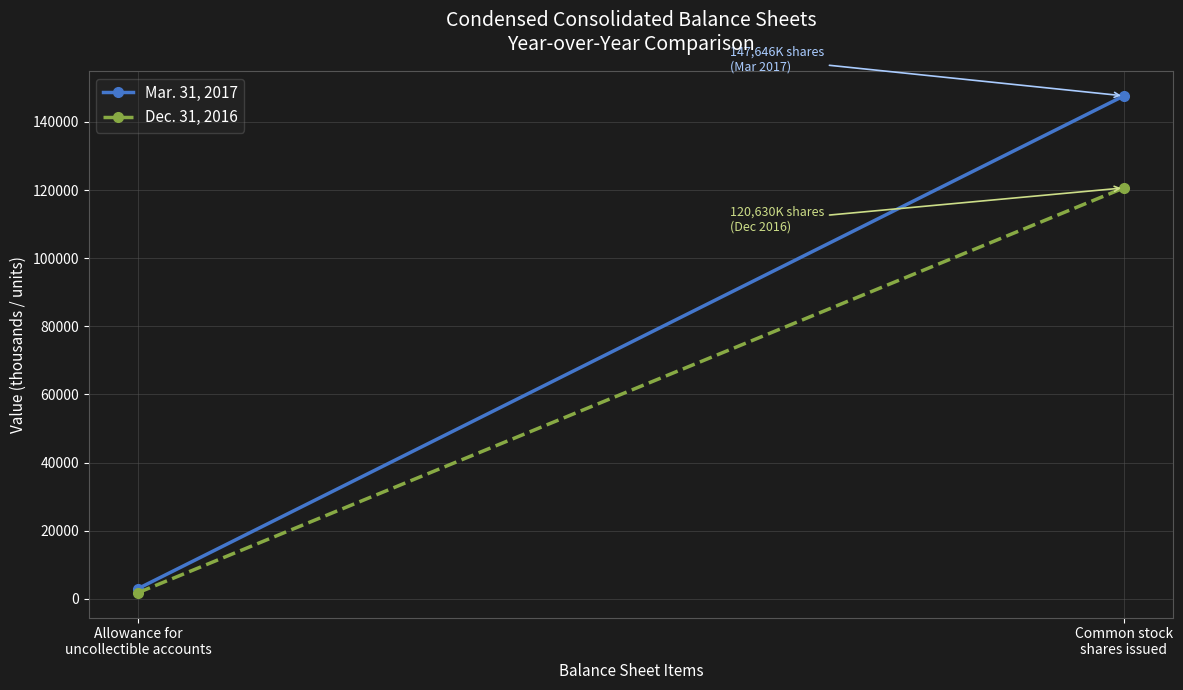

Is it true that Mar. 31, 2017 equals 214938 at Common stock
shares issued?

False